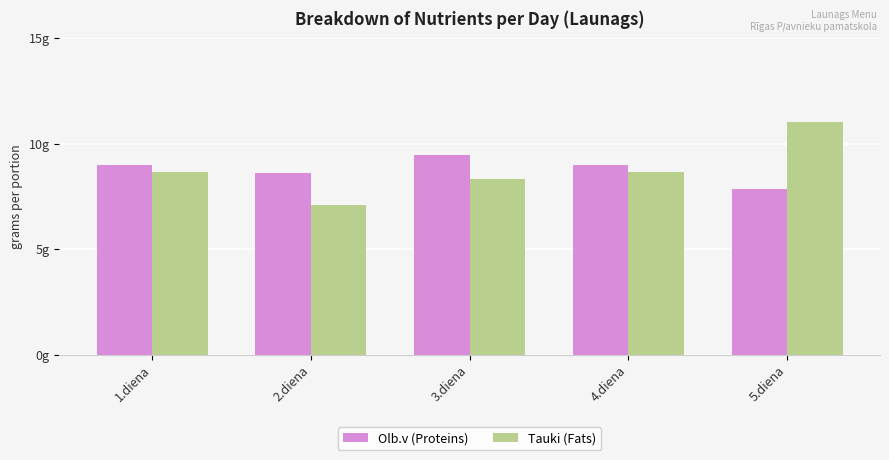

Which series has the largest range (max minus min)?

Tauki (Fats)